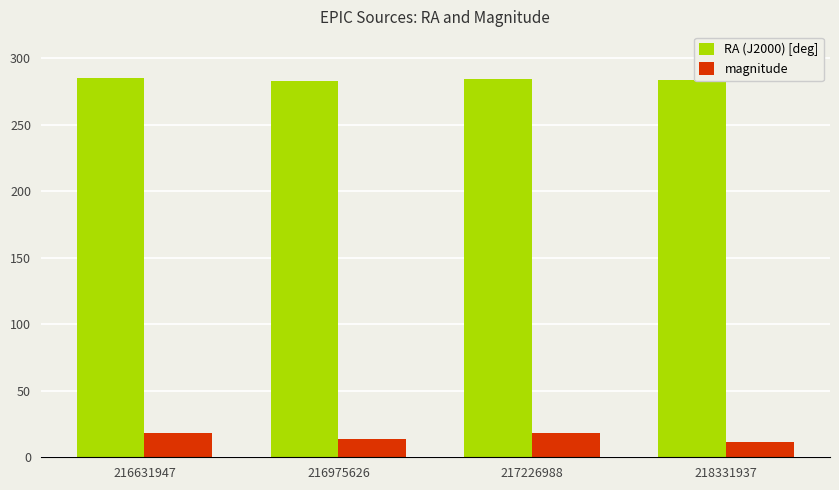

Does the chart contain stacked bars?

No